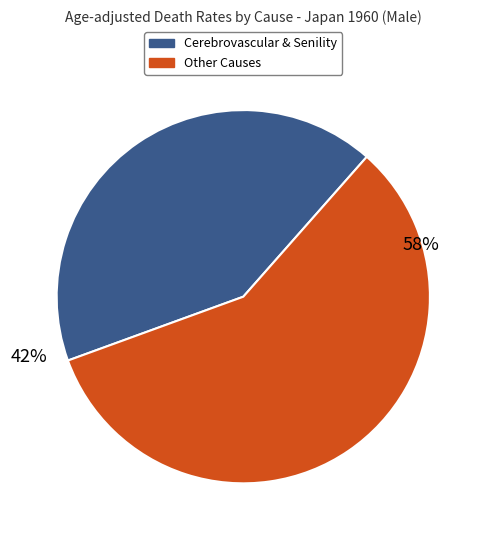

How many segments does this pie chart have?

2